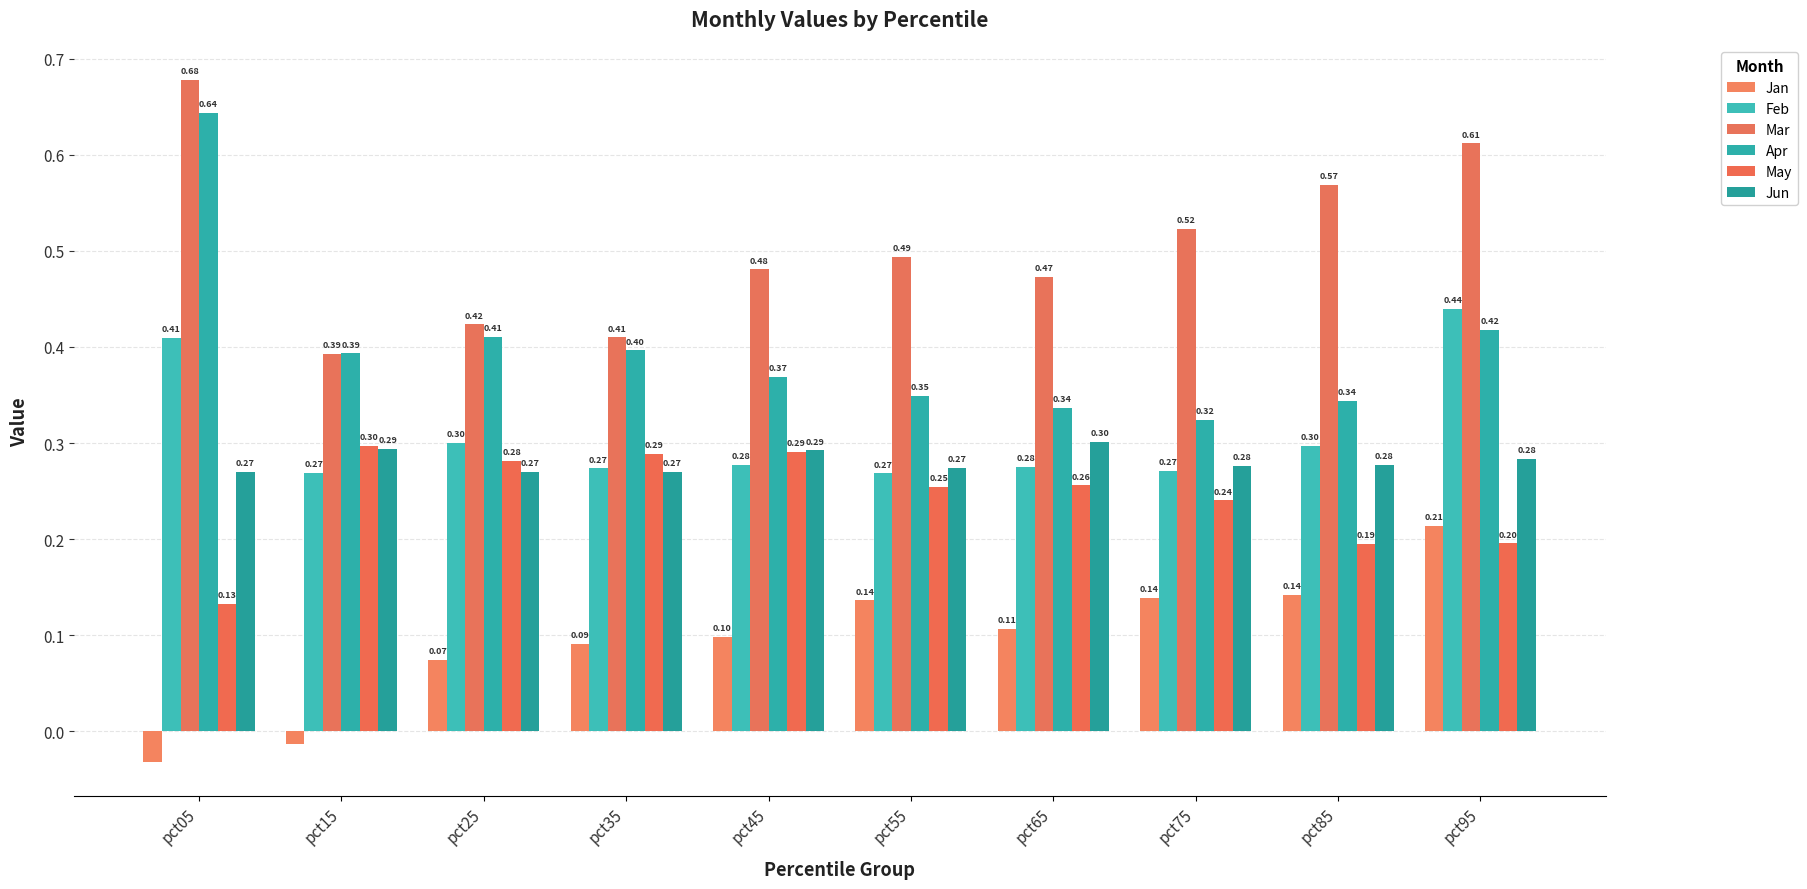

What is the value of the Jun bar at the 4th from the left?

0.3